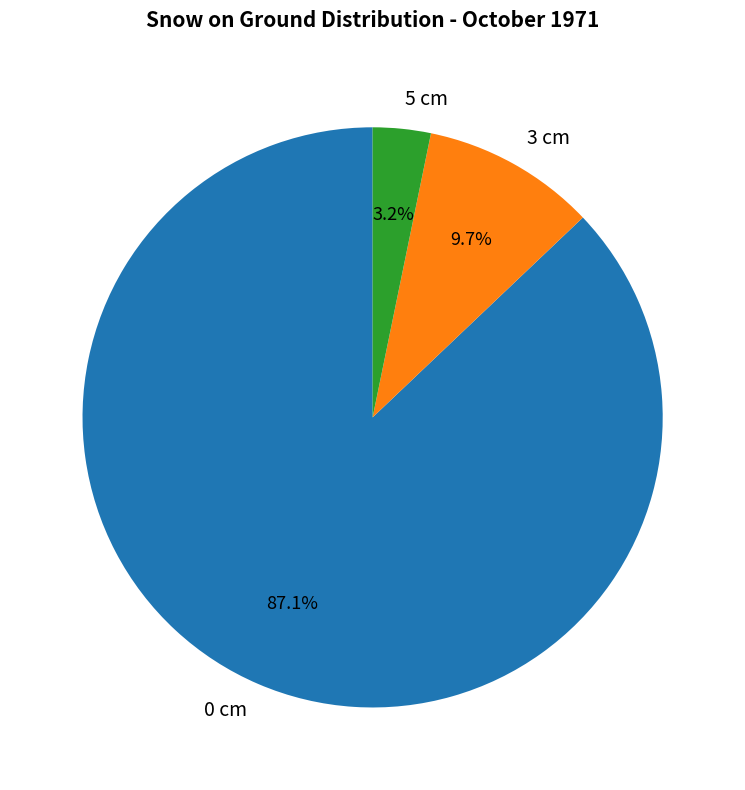

Count the number of slices in the pie.

3